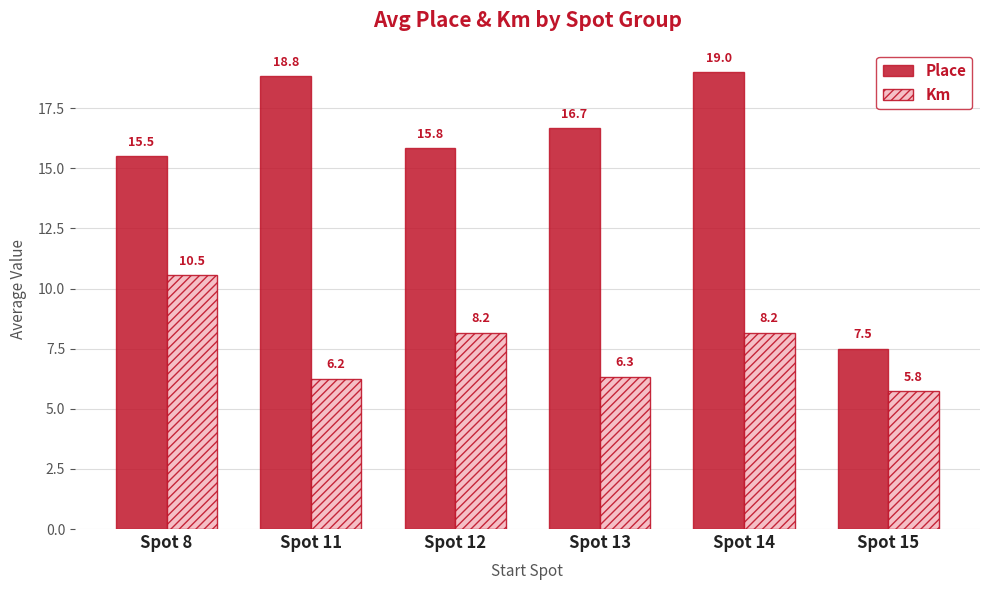

At which label is Place closest to 13?

Spot 8